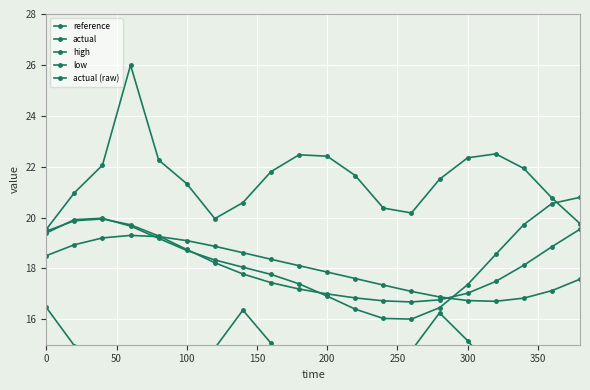

Where do reference and actual first cross each other?

150 and 200